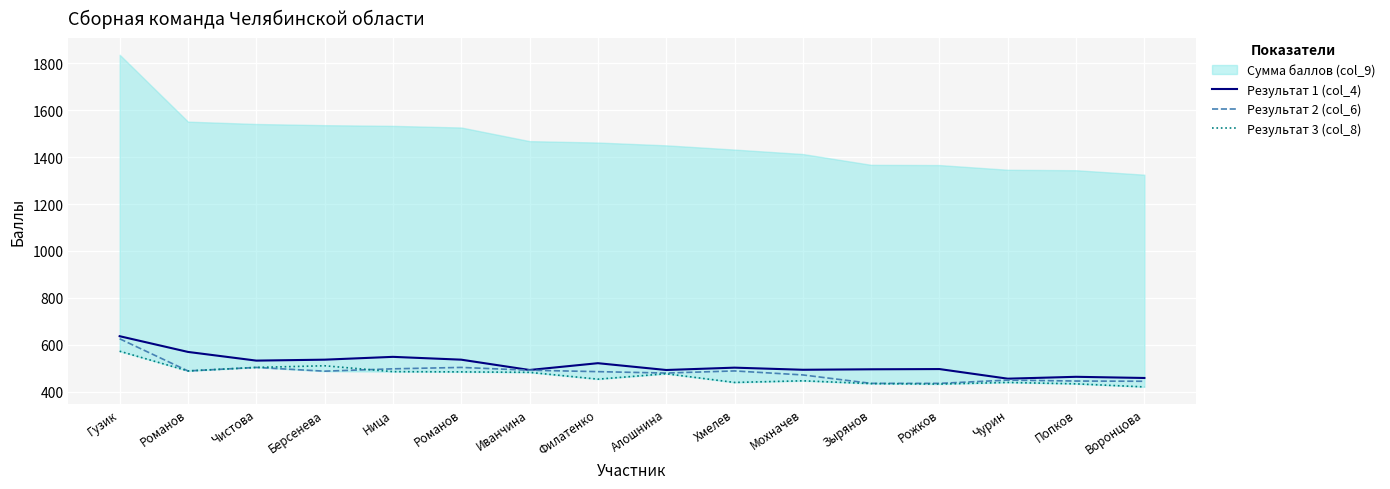

Where is Результат 1 (col_4) nearest to the value 546?

Ница